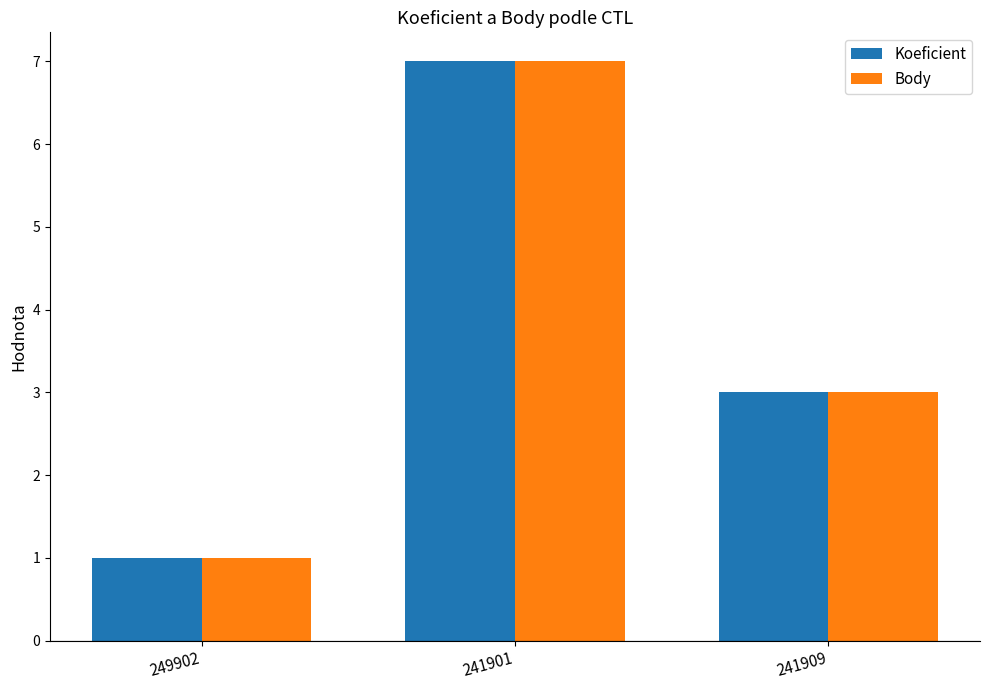

Does the chart contain any negative values?

No